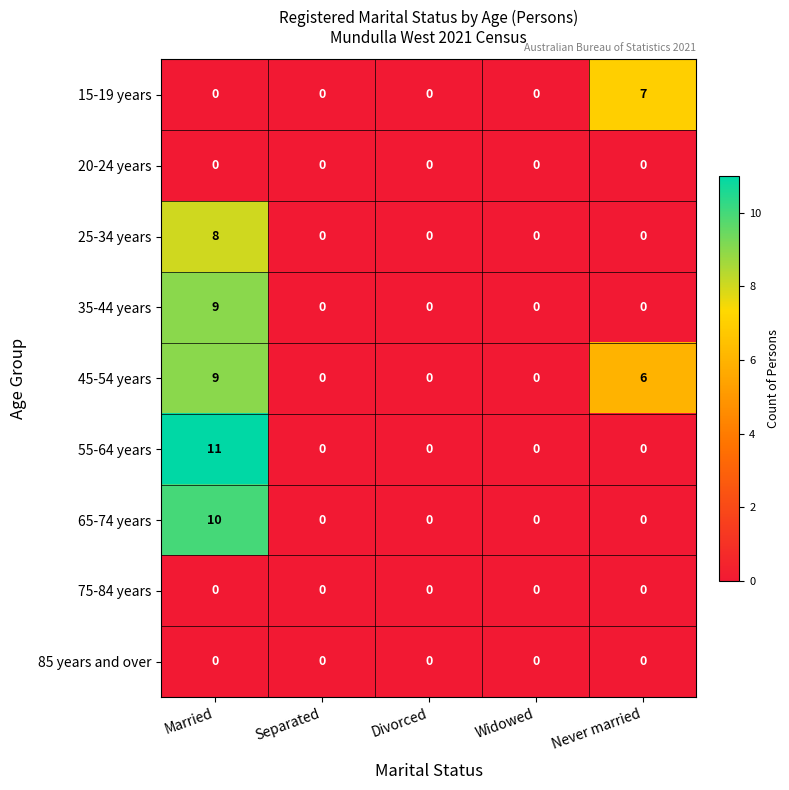

What is the maximum value for 15-19 years?

7